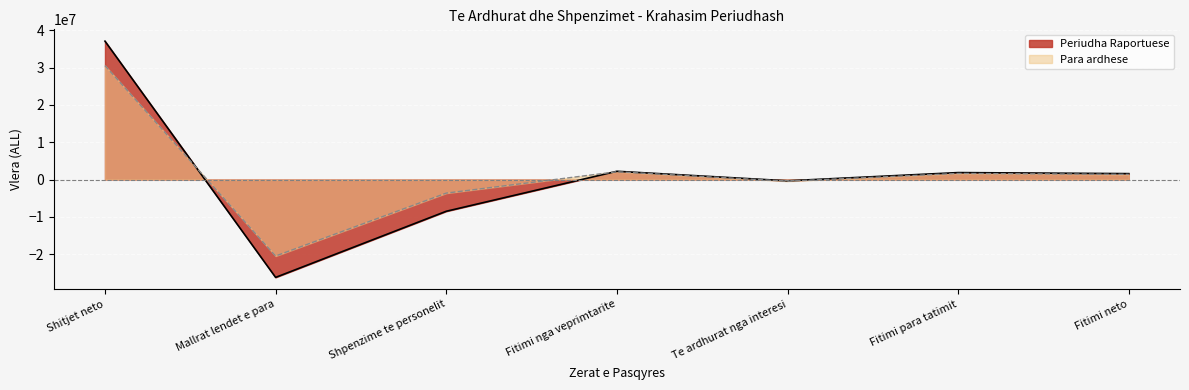

Is the value of Periudha Raportuese at Te ardhurat nga interesi greater than the value of Para ardhese at Te ardhurat nga interesi?

Yes